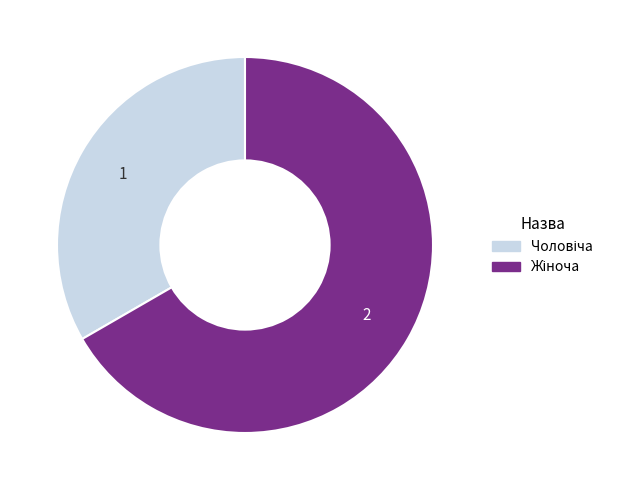

Is there a majority slice in this chart?

Yes